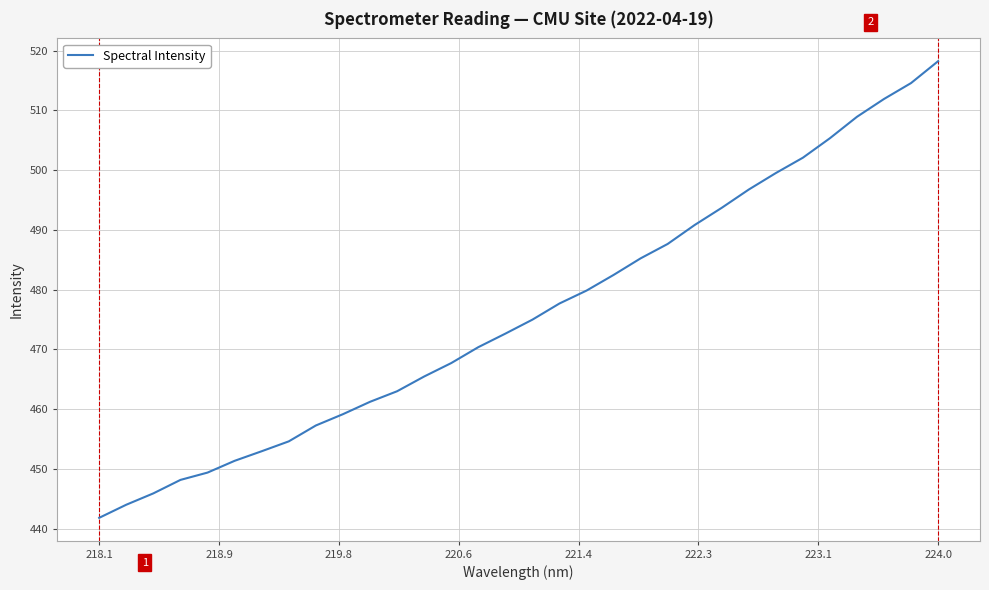

What is the smallest value displayed?

441.8